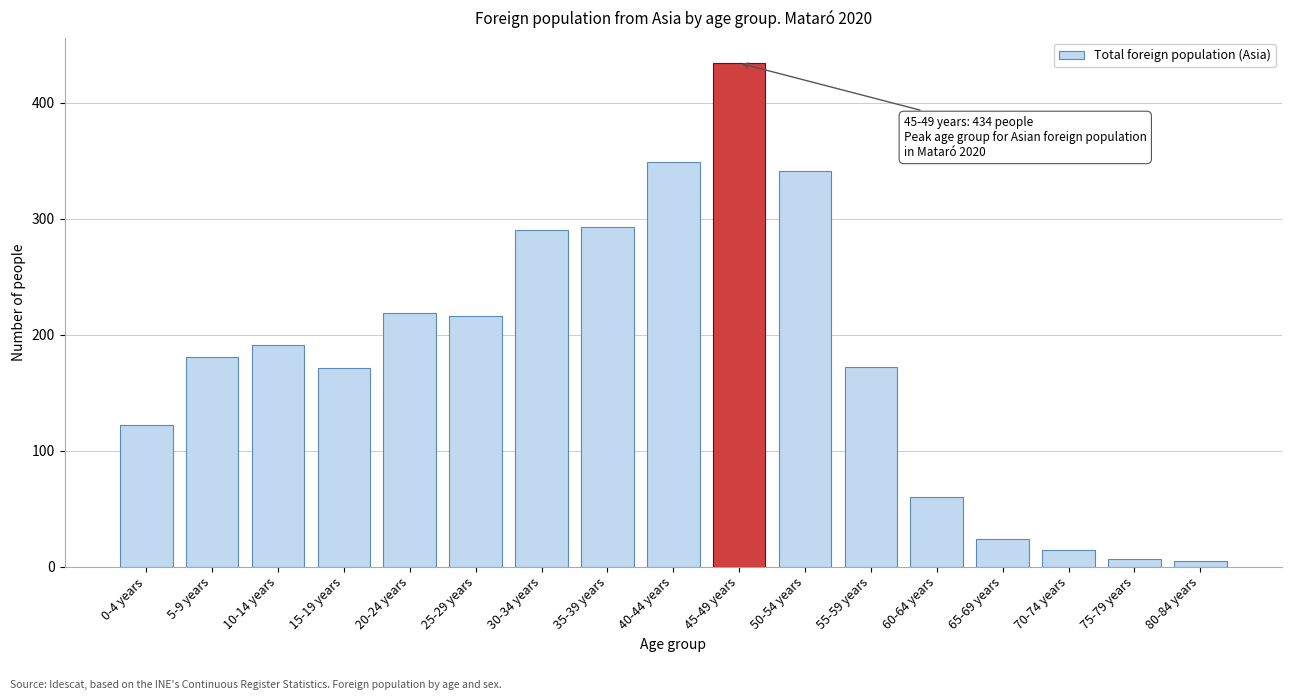

What is the average value?

182